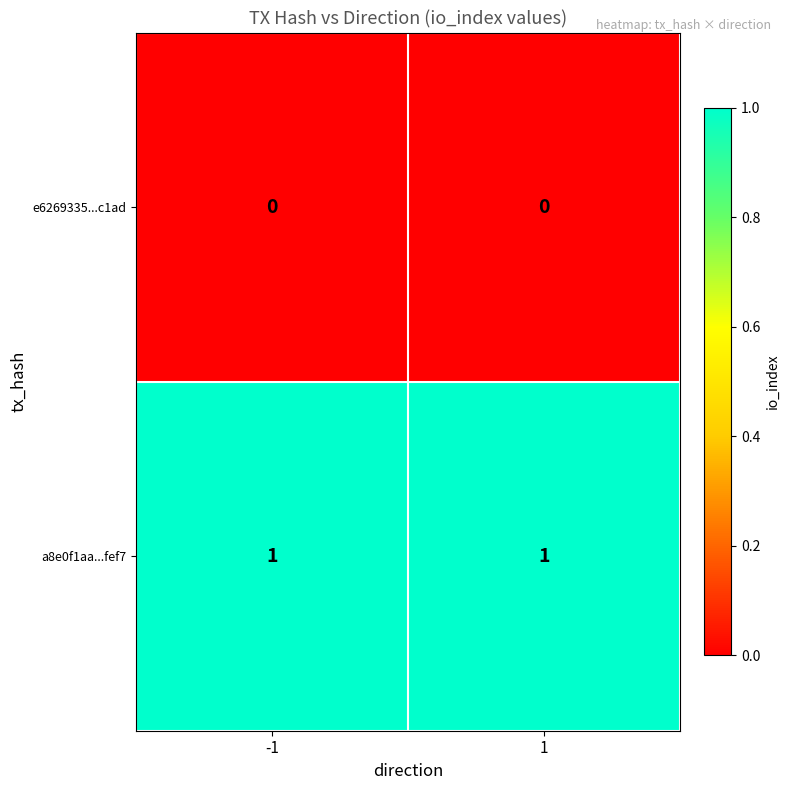

Is the value of a8e0f1aa...fef7 at -1 greater than the value of e6269335...c1ad at -1?

Yes